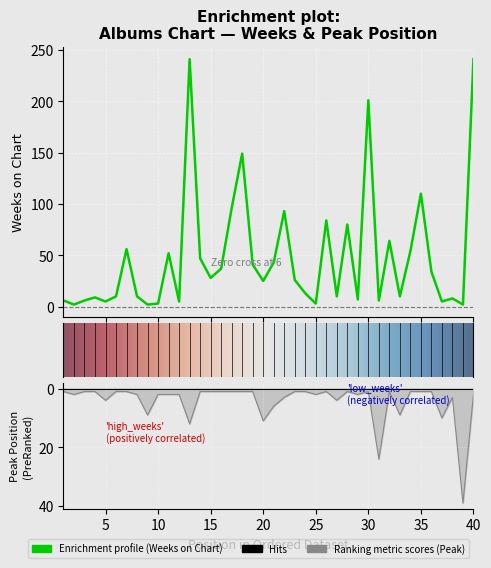

How many data points in Peak Position are above 2?

12